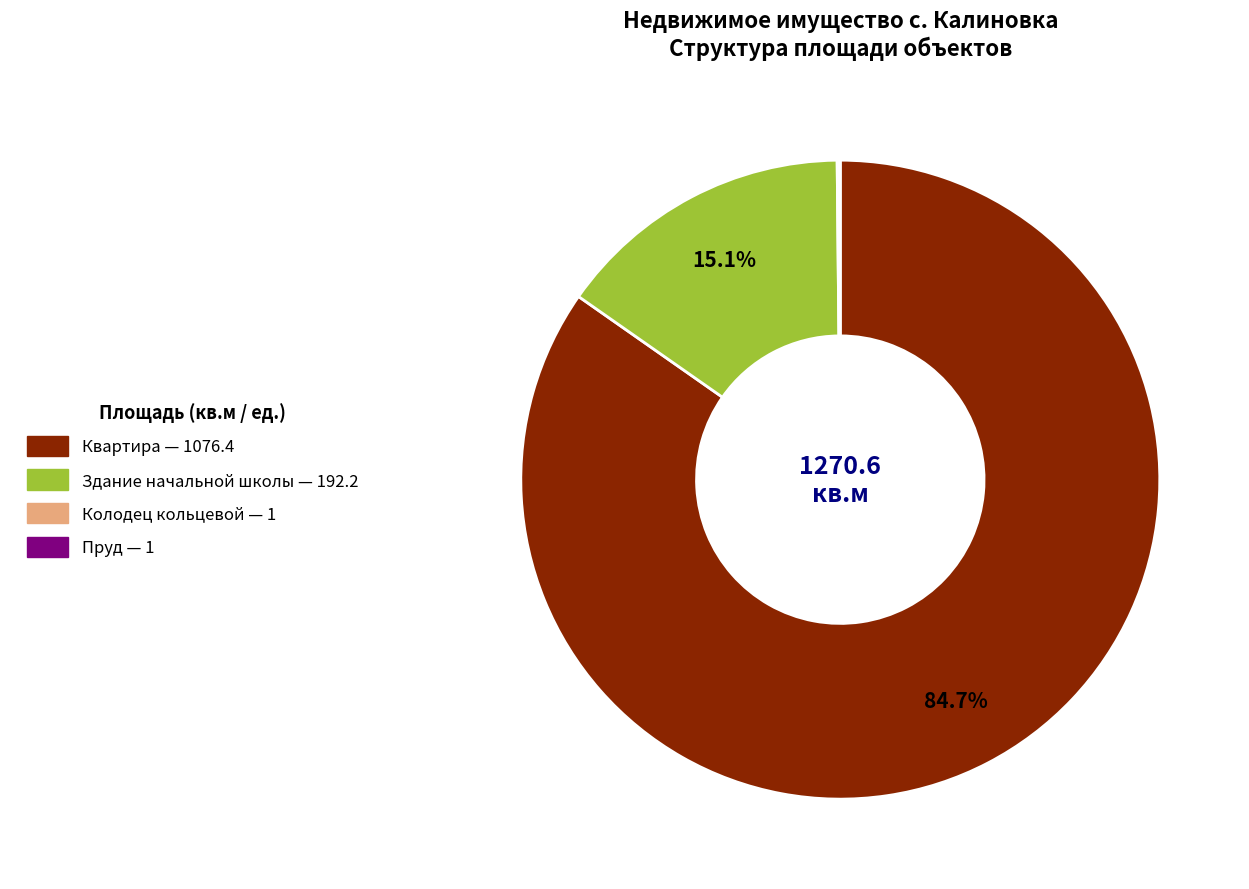

Is there any slice that represents more than half of the pie?

Yes